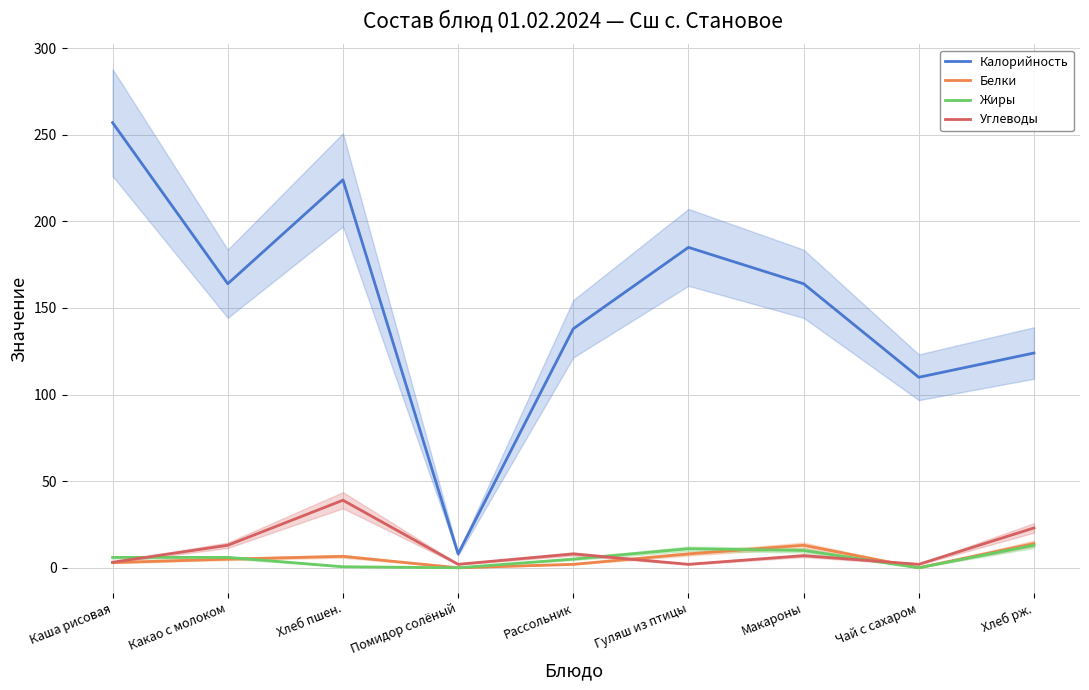

What is the sum of the Углеводы values at Рассольник and Какао с молоком?

21.0